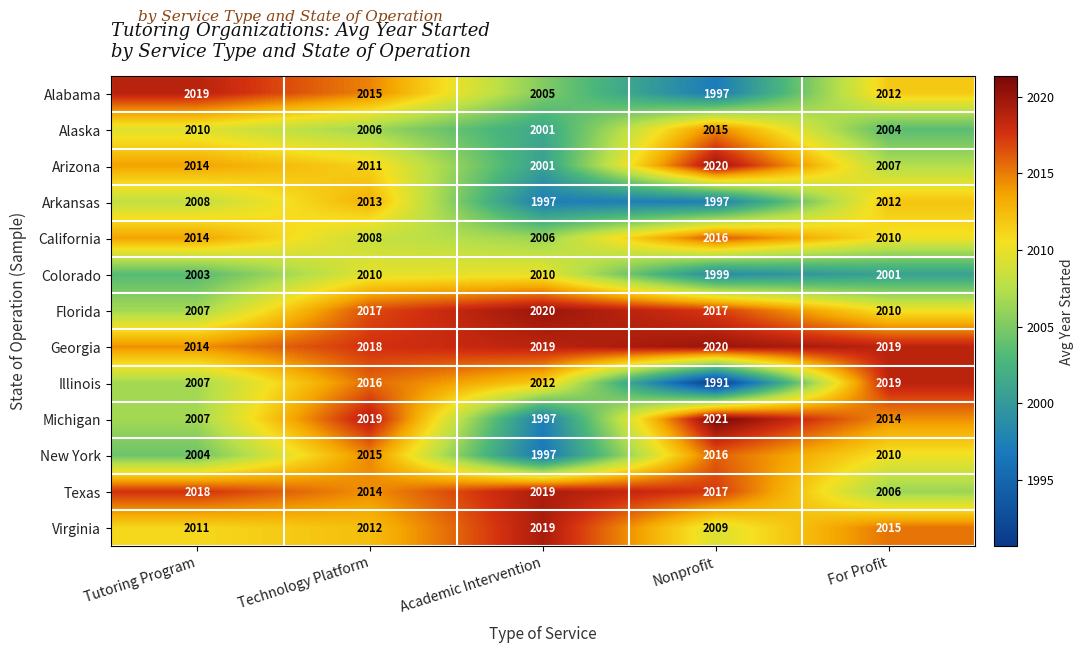

List the labels in order of Virginia value, largest first.

Academic Intervention, For Profit, Technology Platform, Tutoring Program, Nonprofit